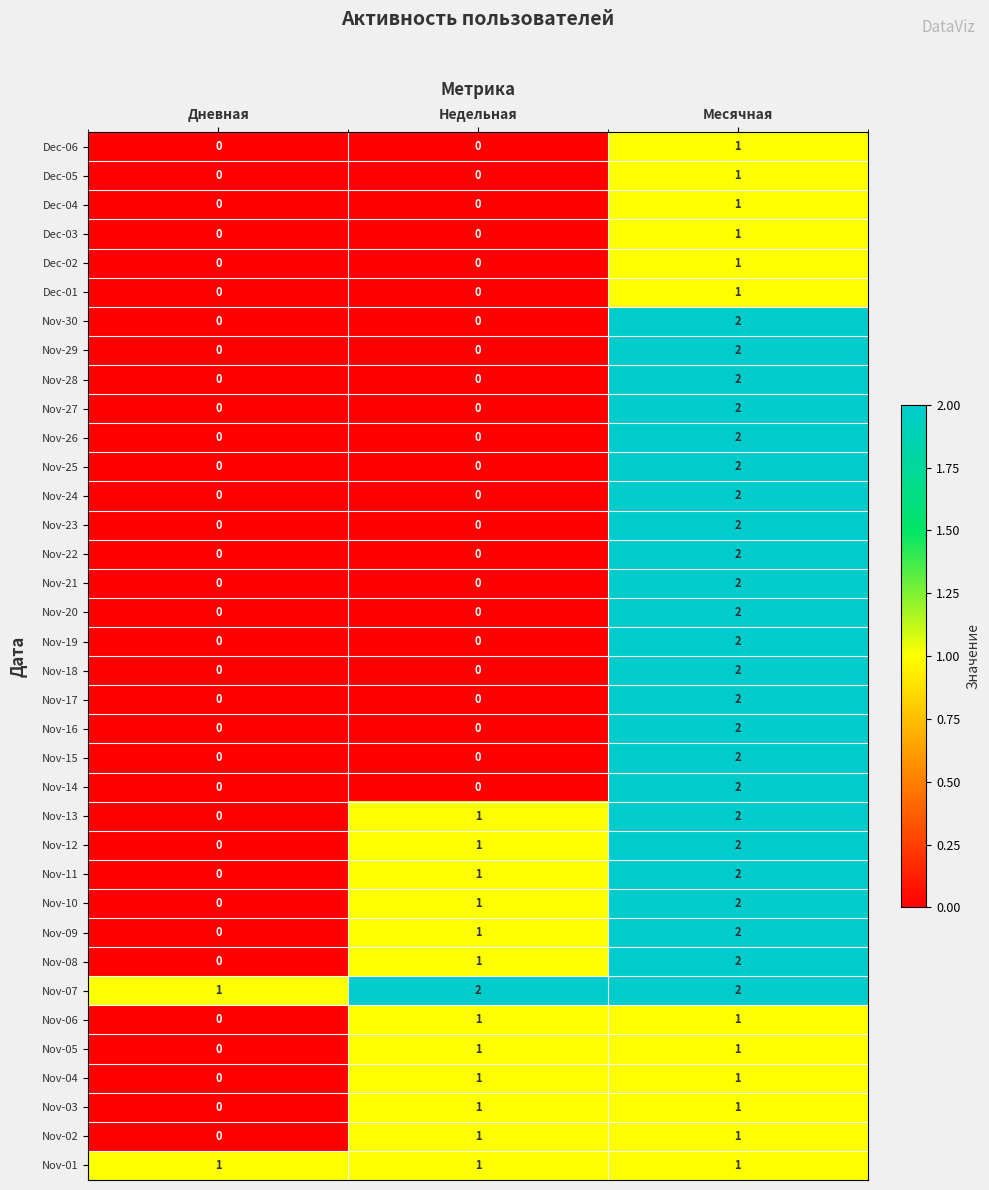

At which label does Nov-26 reach its peak?

Месячная